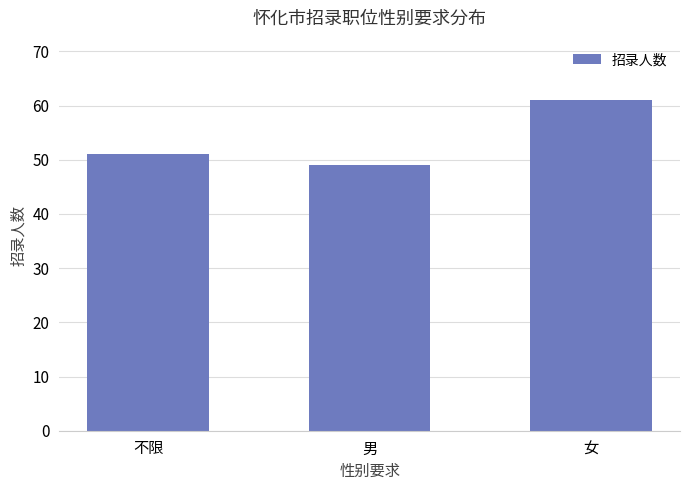

Approximately how many times larger is the value at 男 compared to 女?

0.8